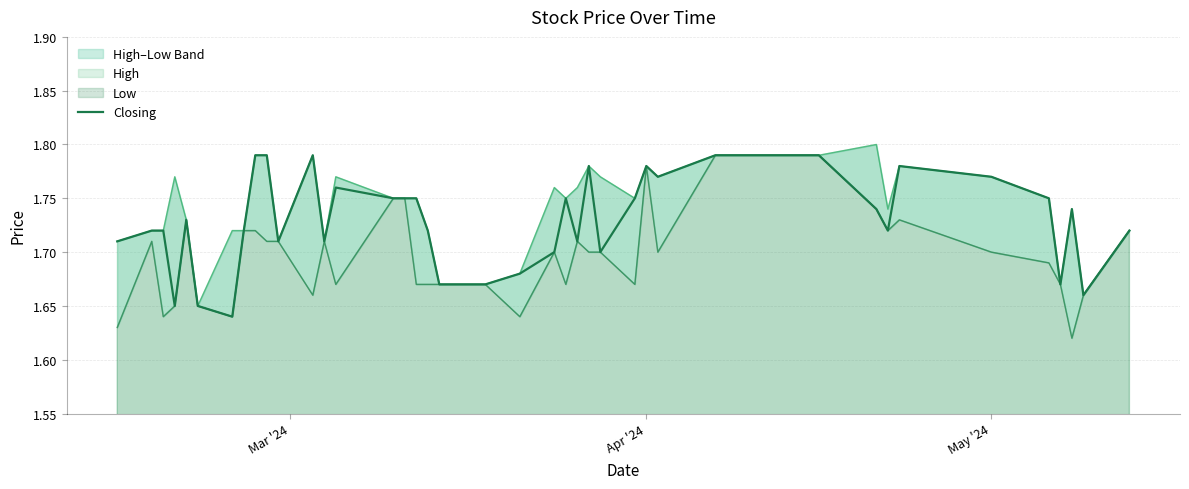

True or false: the data shows 2.5 at 21.

False